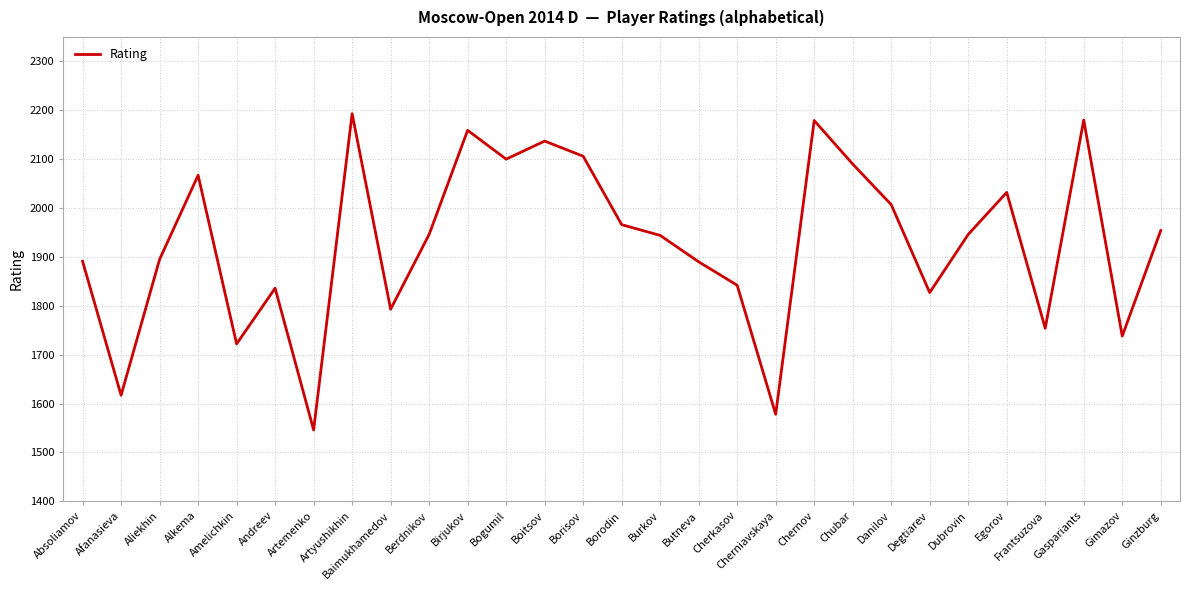

What is the minimum value shown in the chart?

1546